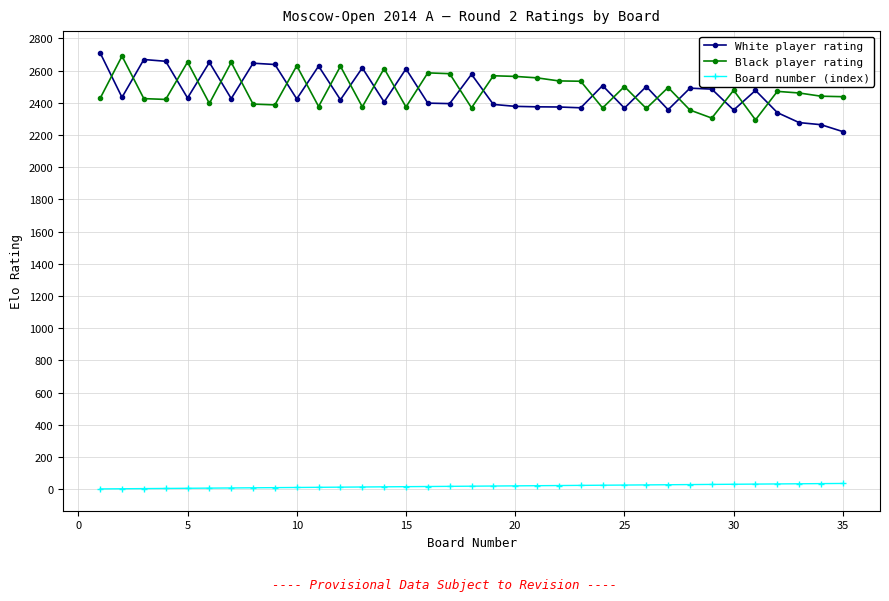

What is the average value of the Board number (index) series?

18